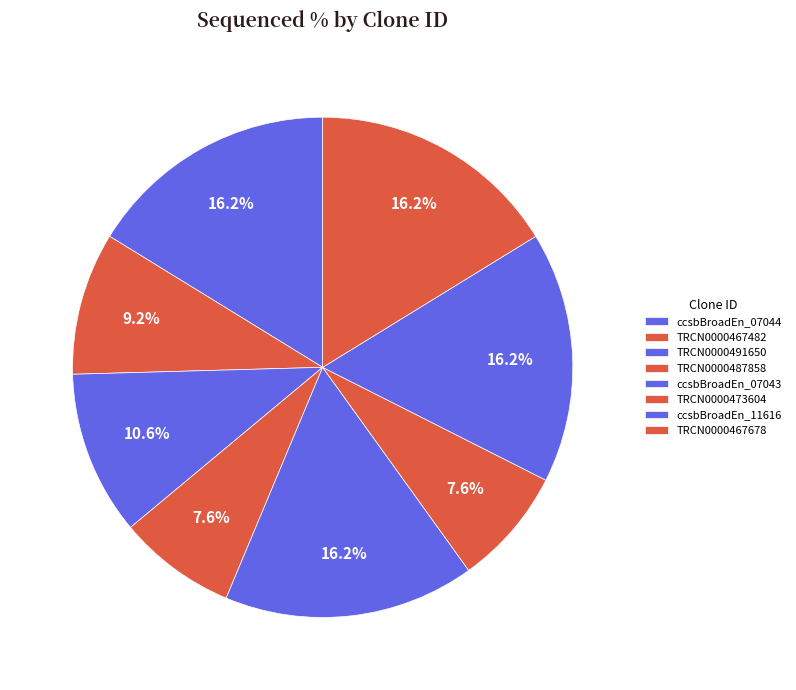

Combined, do TRCN0000467482 and TRCN0000491650 account for over 50%?

No